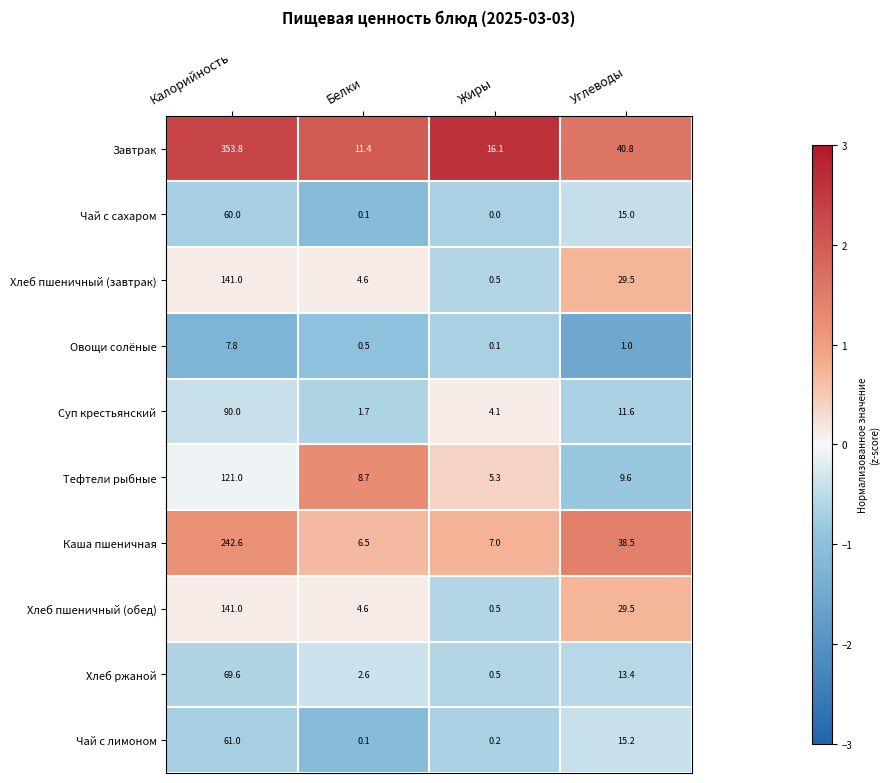

What is the sum of all Хлеб пшеничный (обед) values?

175.6